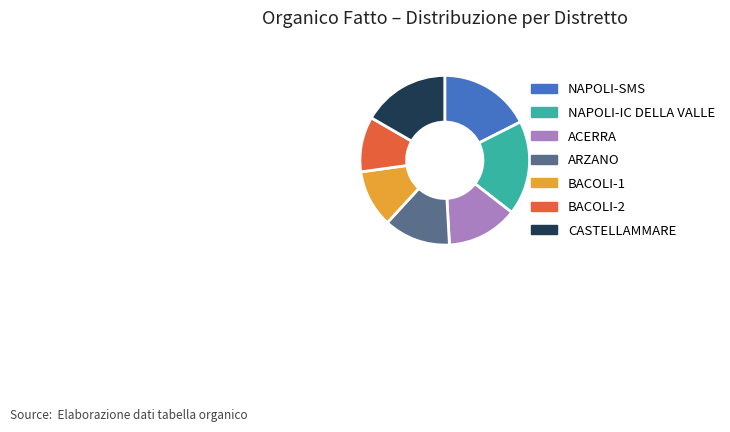

How many slices are in this pie chart?

7